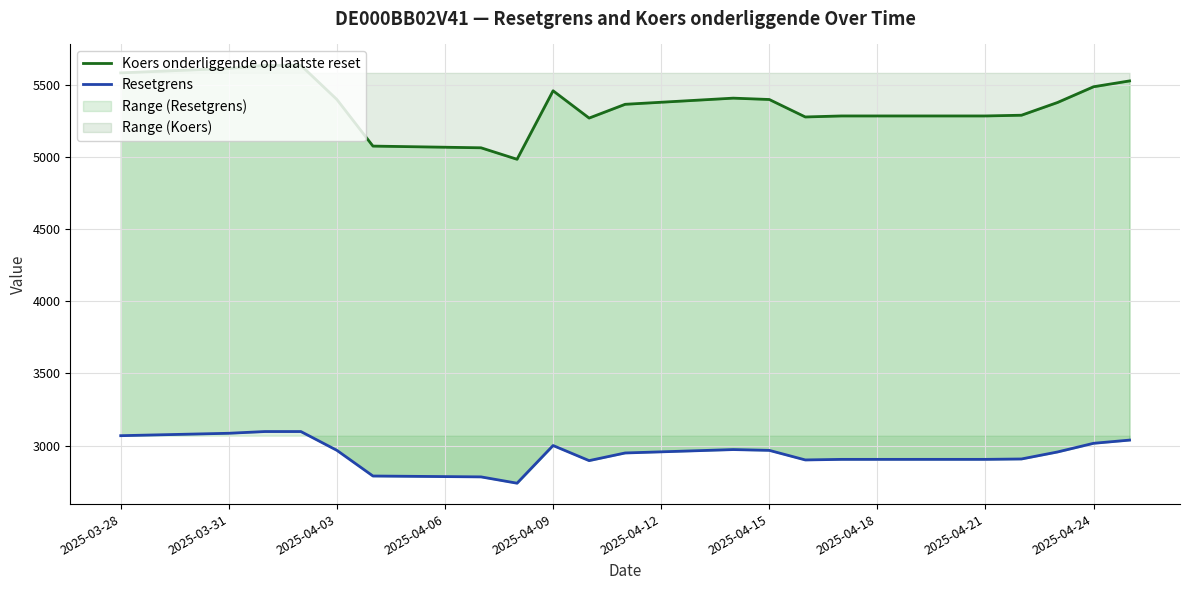

True or false: Koers onderliggende op laatste reset and Resetgrens cross at least once.

False